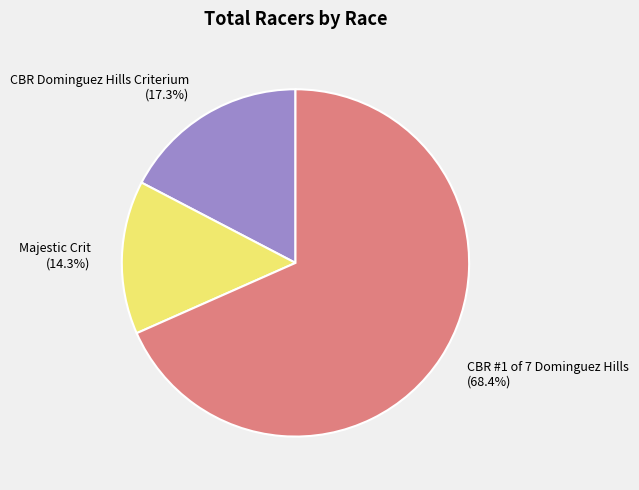

Is it true that Majestic Crit is 14% of the pie?

True